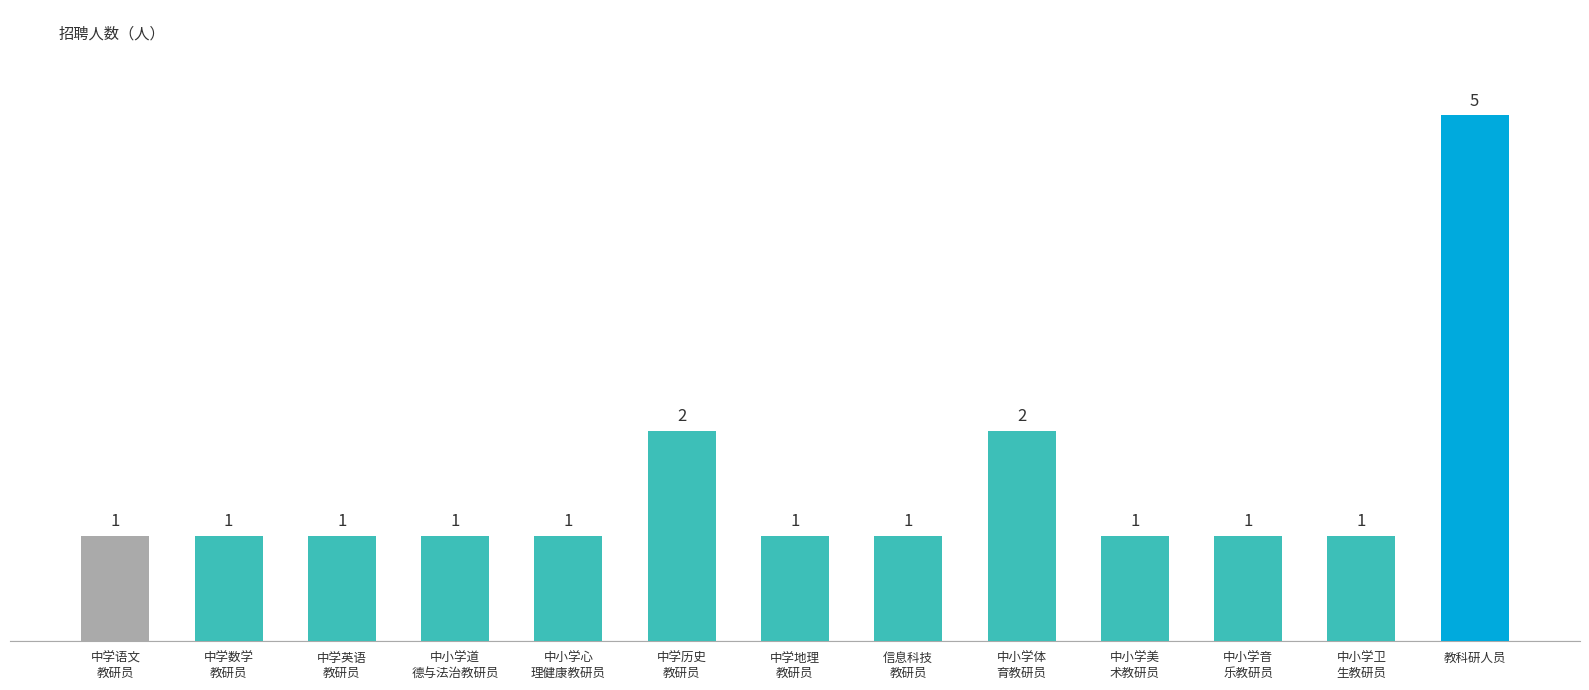

What is the value of the 10th bar from the left?

1